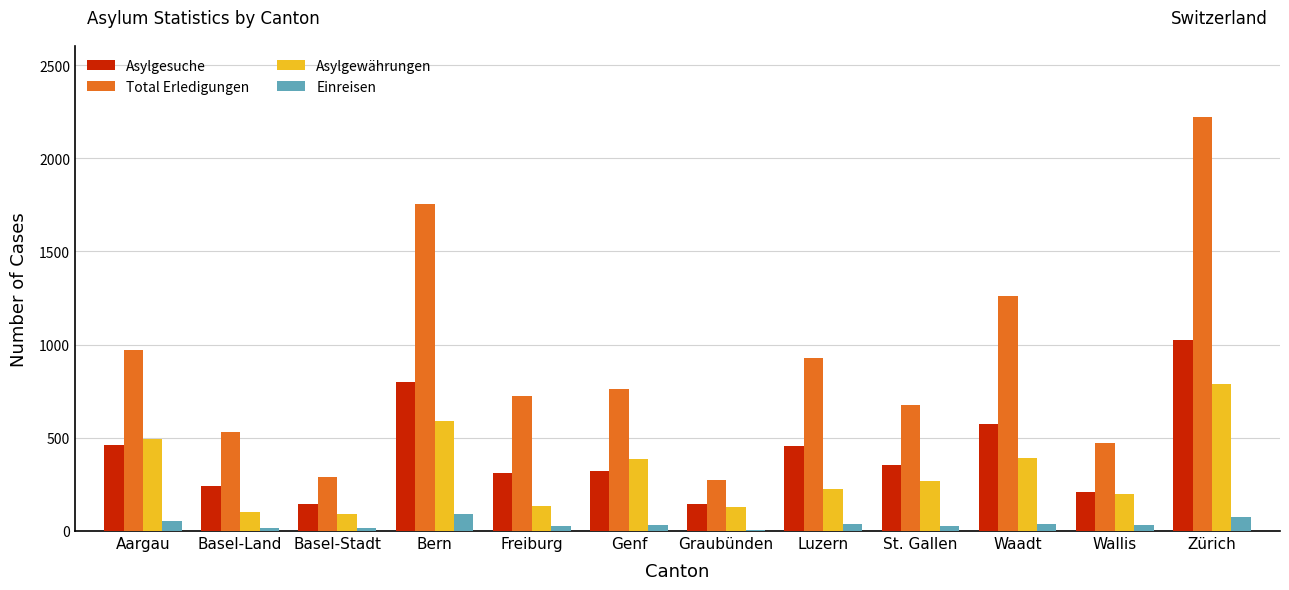

What are all the series names shown in the legend?

Asylgesuche, Total Erledigungen, Asylgewährungen, Einreisen